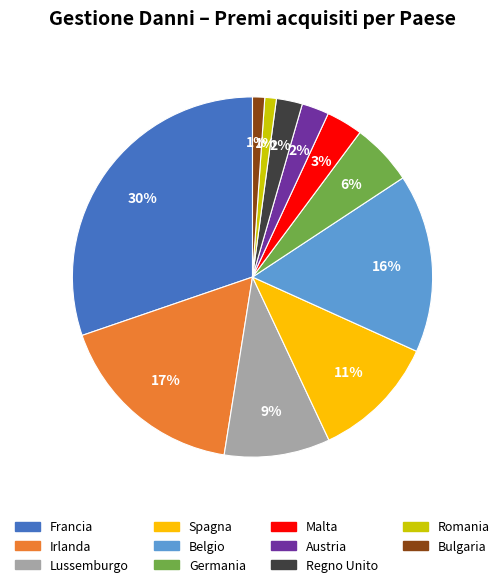

Between Malta and Germania, which is larger?

Germania